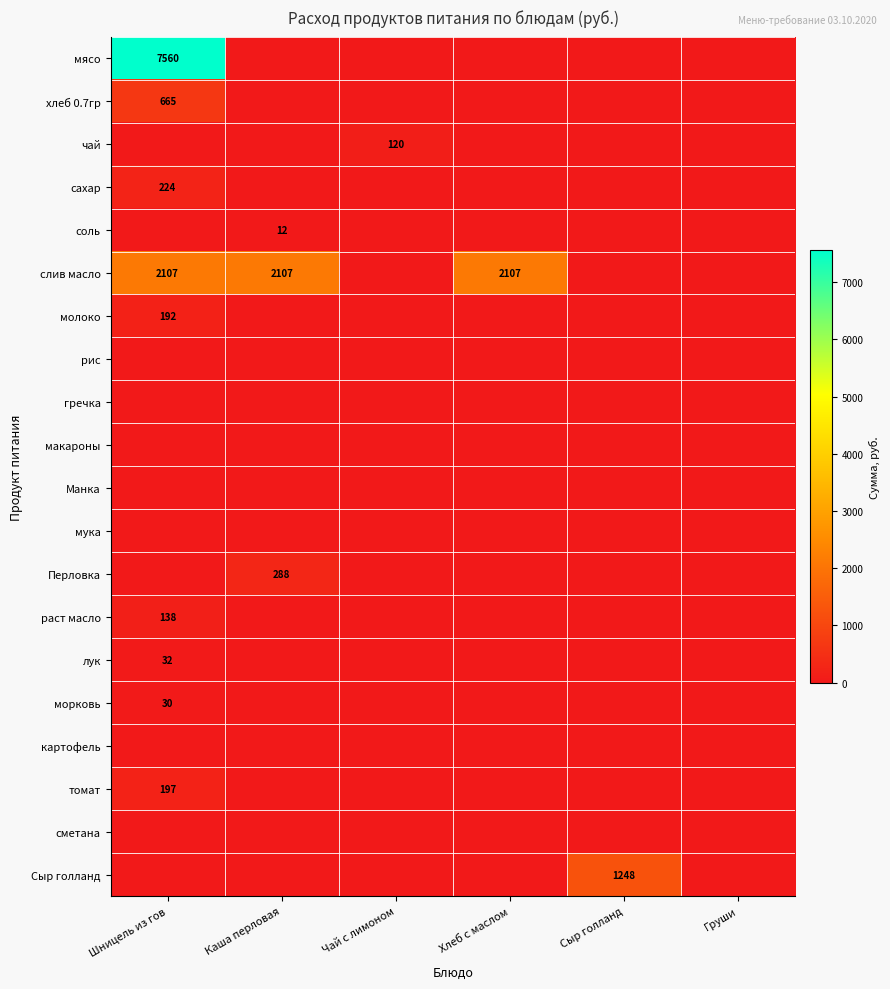

The сахар series shows -102.0 at Хлеб с маслом. True or false?

False